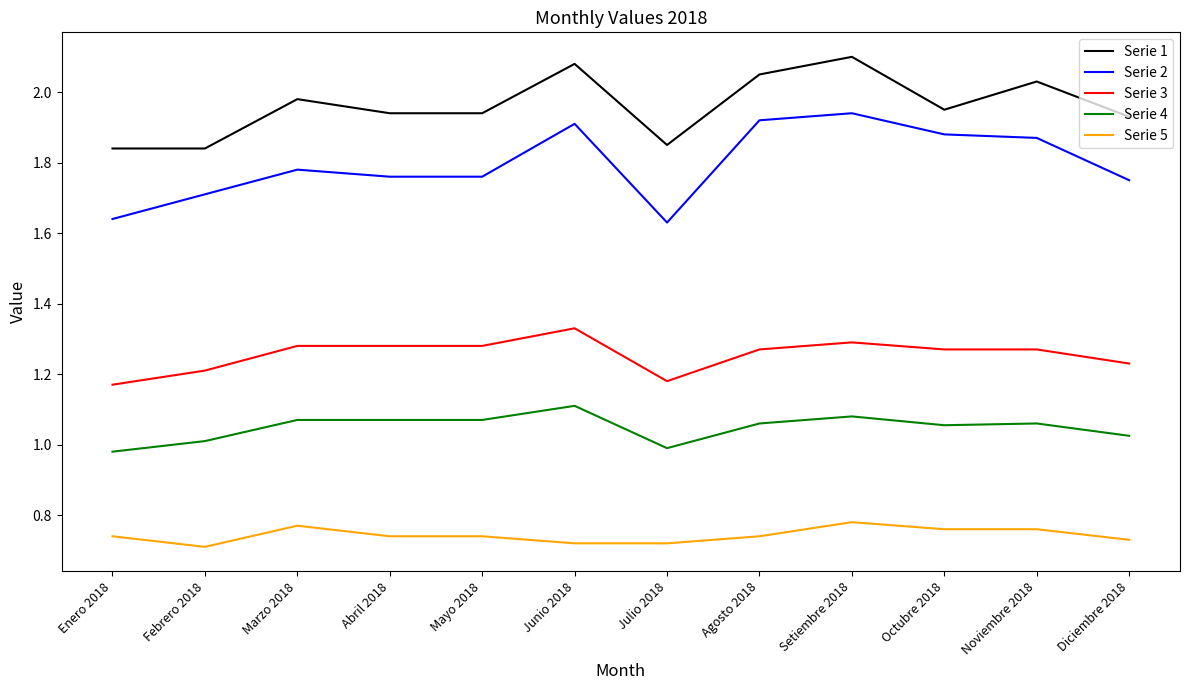

True or false: Serie 5 and Serie 2 cross at least once.

False